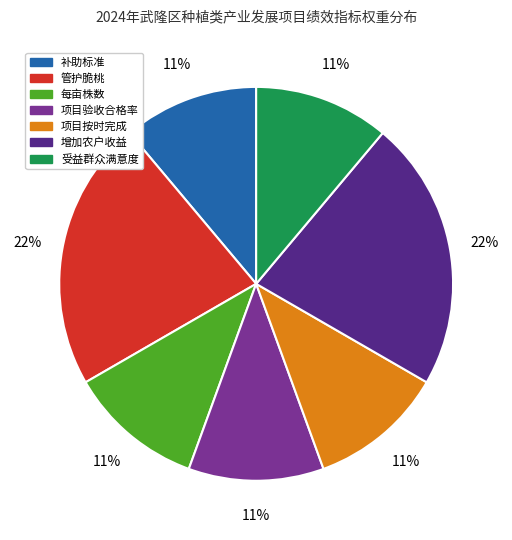

Count the number of slices in the pie.

7